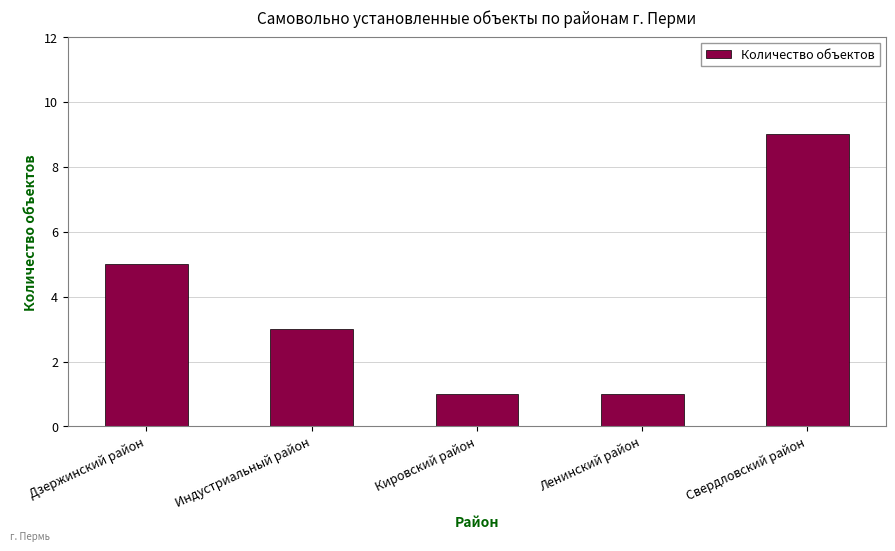

What is the difference between the maximum and minimum values?

8